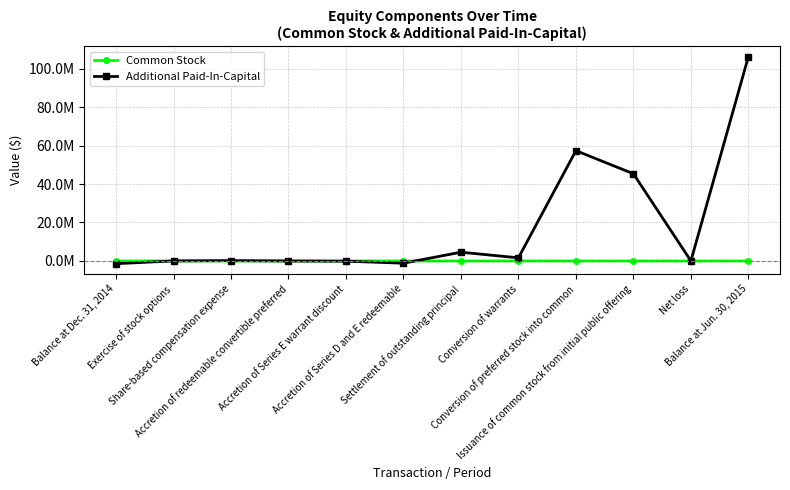

What is the value of the Common Stock point at the 9th from the left?

2509